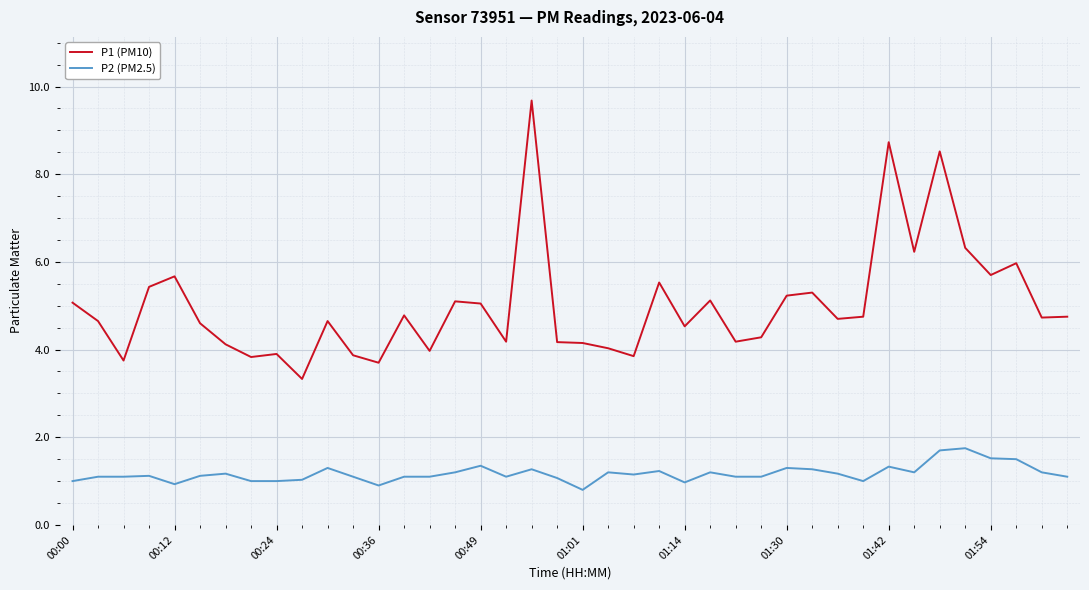

How many distinct data groups are displayed?

2